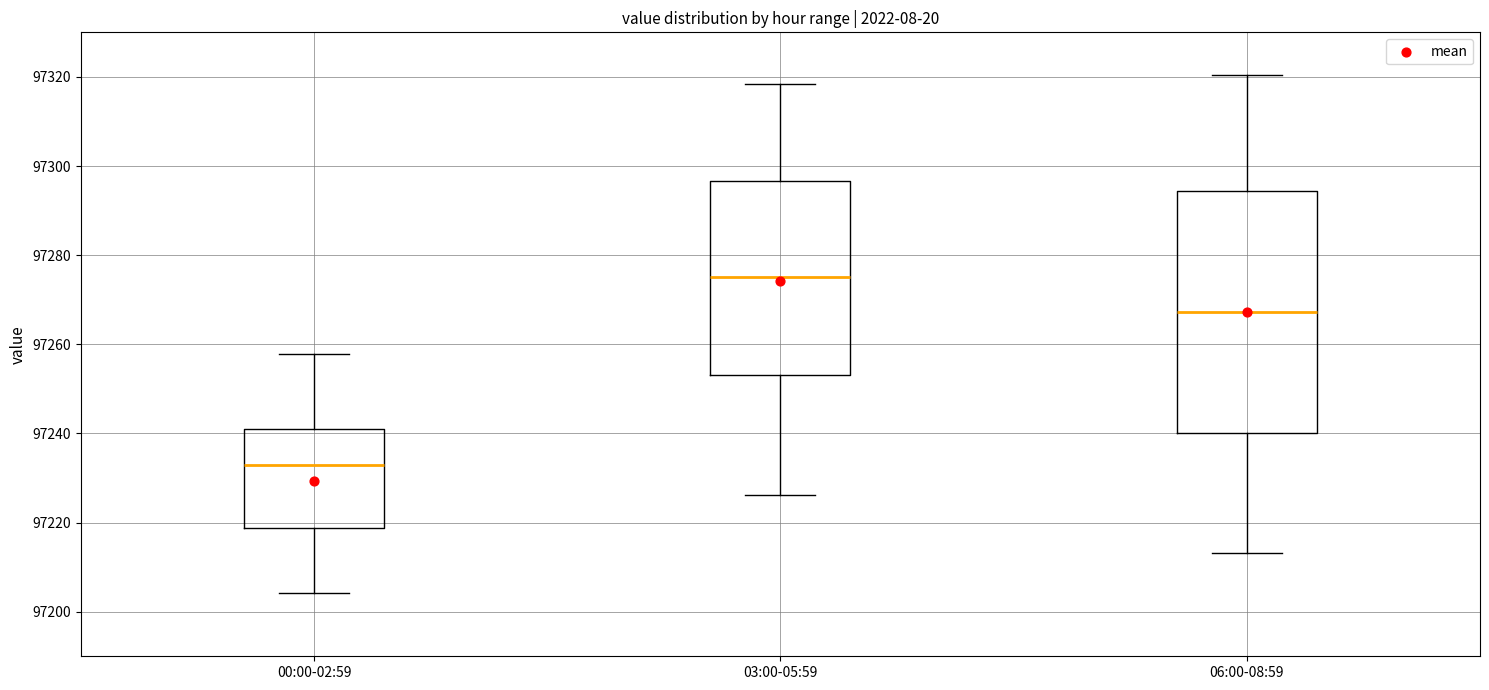

Reading left to right, transcribe this box plot: for each box, give where its median line is, the range the box spans, and where its two whiskers end, as read against the y-axis. The values are not printed on the chart, so give them approximately, as read against the axis.

00:00-02:59: median 97232, box 97218 to 97242, whiskers 97204 to 97258
03:00-05:59: median 97276, box 97254 to 97296, whiskers 97226 to 97318
06:00-08:59: median 97268, box 97240 to 97294, whiskers 97214 to 97320